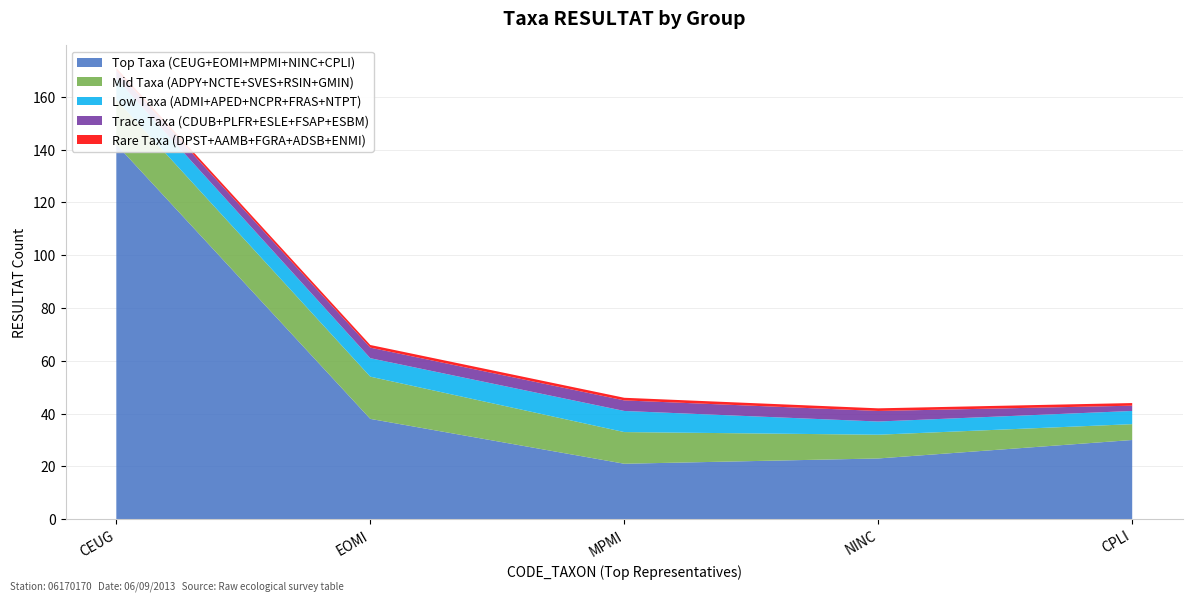

Reading right to left, transcribe all the data shown in this chart.

Top Taxa (CEUG+EOMI+MPMI+NINC+CPLI): CPLI=30	NINC=23	MPMI=21	EOMI=38	CEUG=142
Mid Taxa (ADPY+NCTE+SVES+RSIN+GMIN): CPLI=6	NINC=9	MPMI=12	EOMI=16	CEUG=17
Low Taxa (ADMI+APED+NCPR+FRAS+NTPT): CPLI=5	NINC=5	MPMI=8	EOMI=7	CEUG=8
Trace Taxa (CDUB+PLFR+ESLE+FSAP+ESBM): CPLI=2	NINC=4	MPMI=4	EOMI=4	CEUG=3
Rare Taxa (DPST+AAMB+FGRA+ADSB+ENMI): CPLI=1	NINC=1	MPMI=1	EOMI=1	CEUG=1